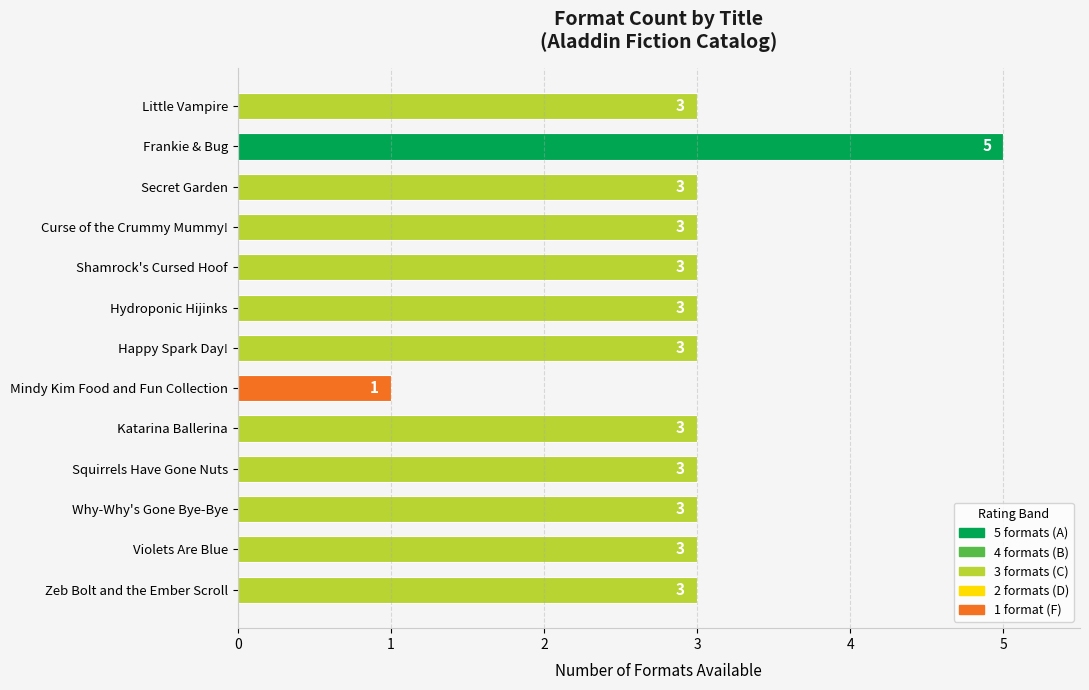

What is the ratio of the value at Why-Why's Gone Bye-Bye to the value at Shamrock's Cursed Hoof?

1.0